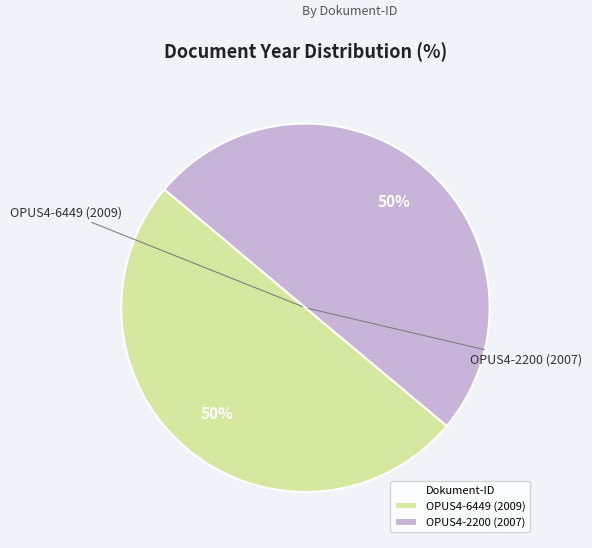

To the nearest percent, what percentage of the pie is OPUS4-2200 (2007)?

50%